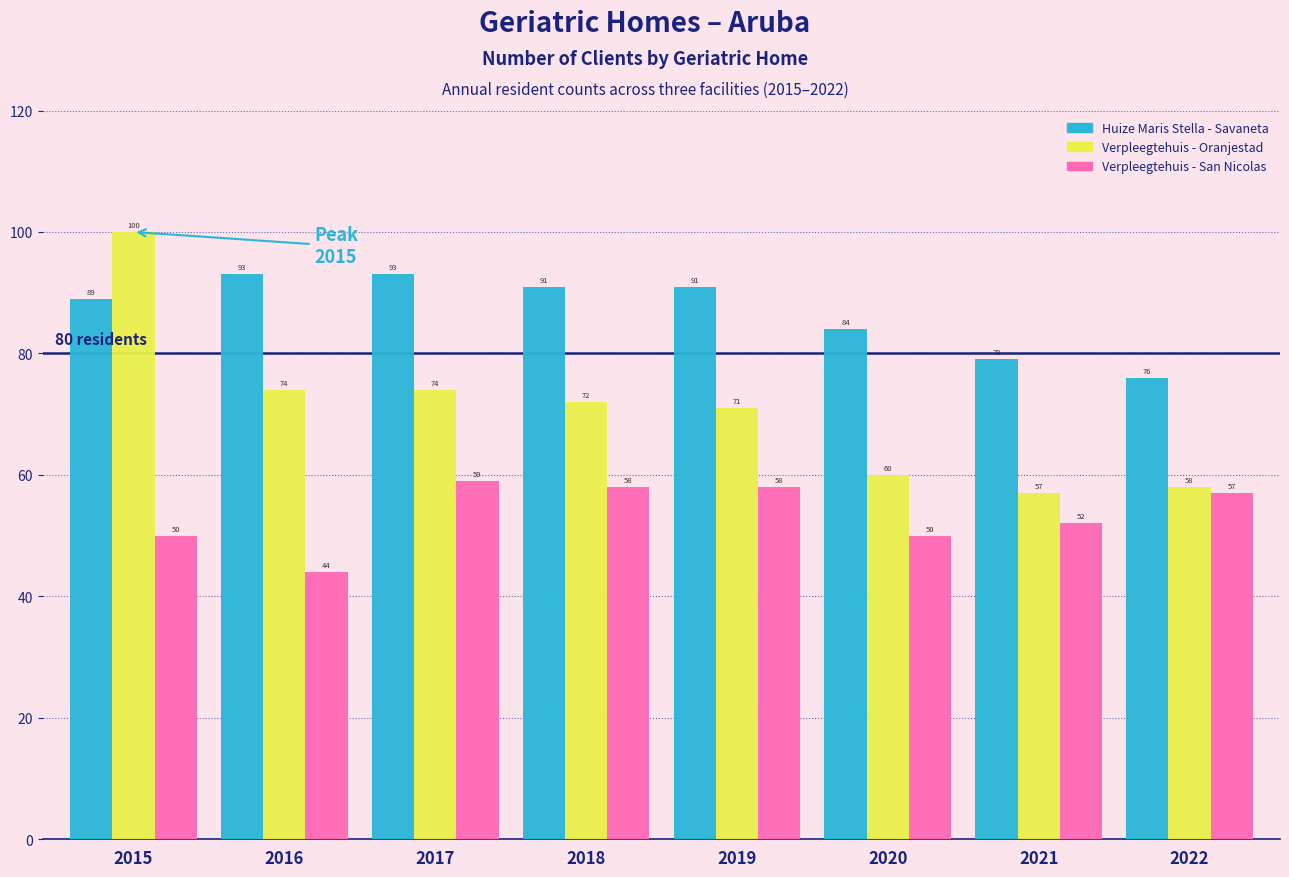

Reading left to right, transcribe all the data shown in this chart.

Huize Maris Stella - Savaneta: 89	93	93	91	91	84	79	76
Verpleegtehuis - Oranjestad: 100	74	74	72	71	60	57	58
Verpleegtehuis - San Nicolas: 50	44	59	58	58	50	52	57